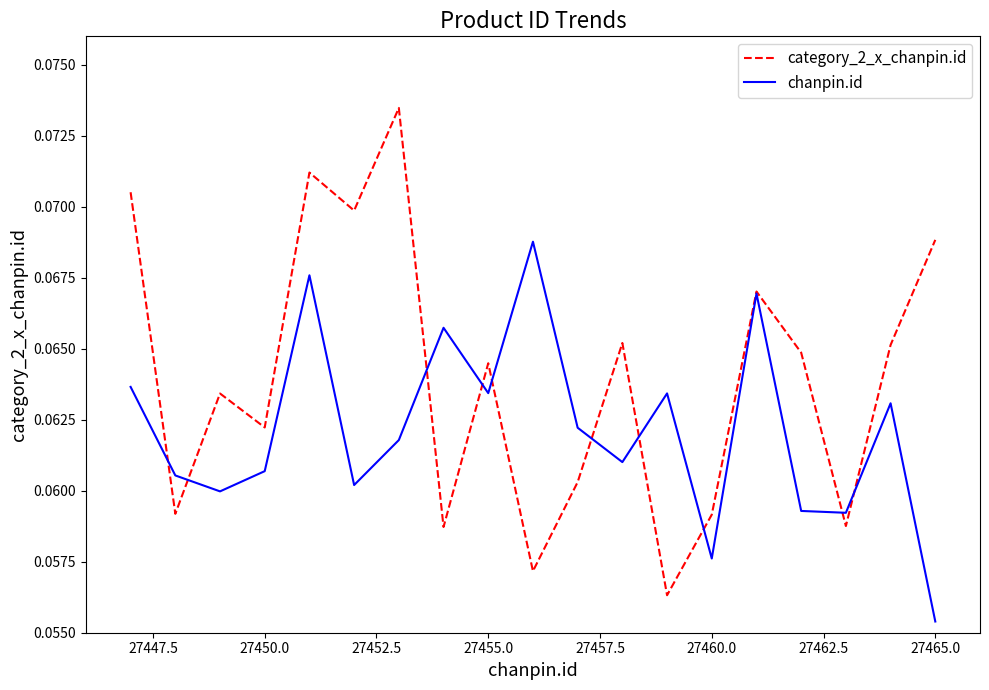

Which series has the largest range (max minus min)?

category_2_x_chanpin.id